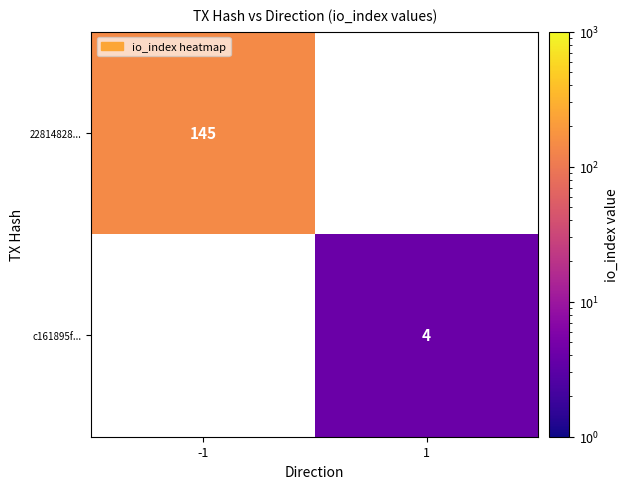

True or false: c161895f... has a value of 6 at 1.

False